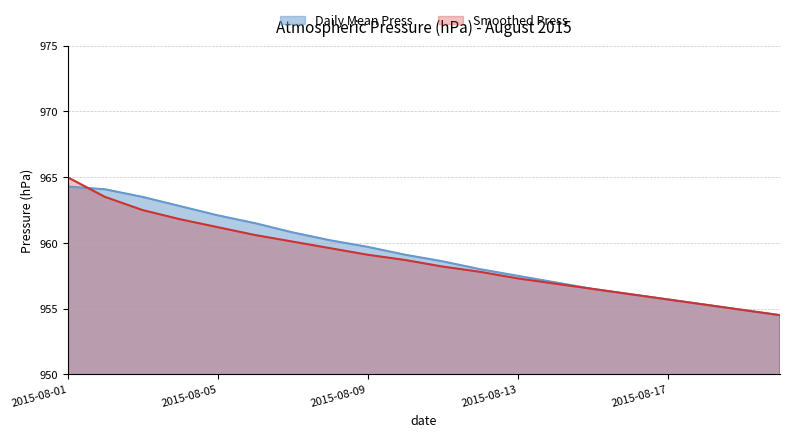

True or false: Daily Mean Press has a value of 1546.8 at 2015-08-14.

False